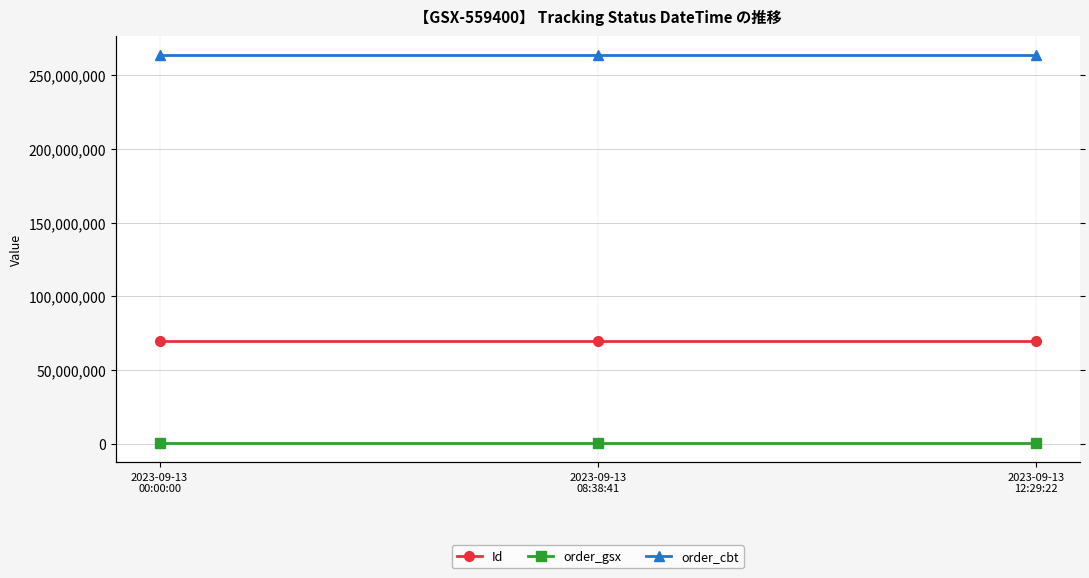

Reading left to right, transcribe all the data shown in this chart.

Id: 2023-09-13
00:00:00=69859783	2023-09-13
08:38:41=69859786	2023-09-13
12:29:22=69859785
order_gsx: 2023-09-13
00:00:00=559400	2023-09-13
08:38:41=559400	2023-09-13
12:29:22=559400
order_cbt: 2023-09-13
00:00:00=263563912	2023-09-13
08:38:41=263563912	2023-09-13
12:29:22=263563912